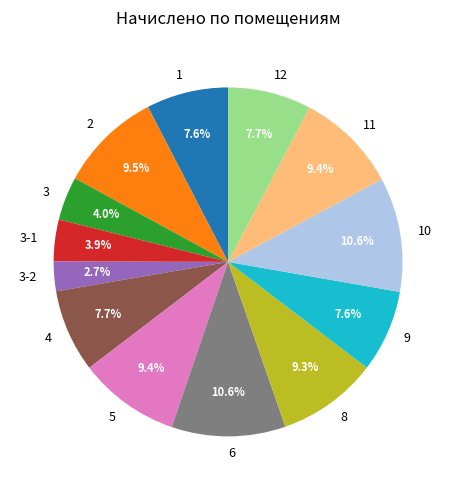

Which slice is the smallest?

3-2